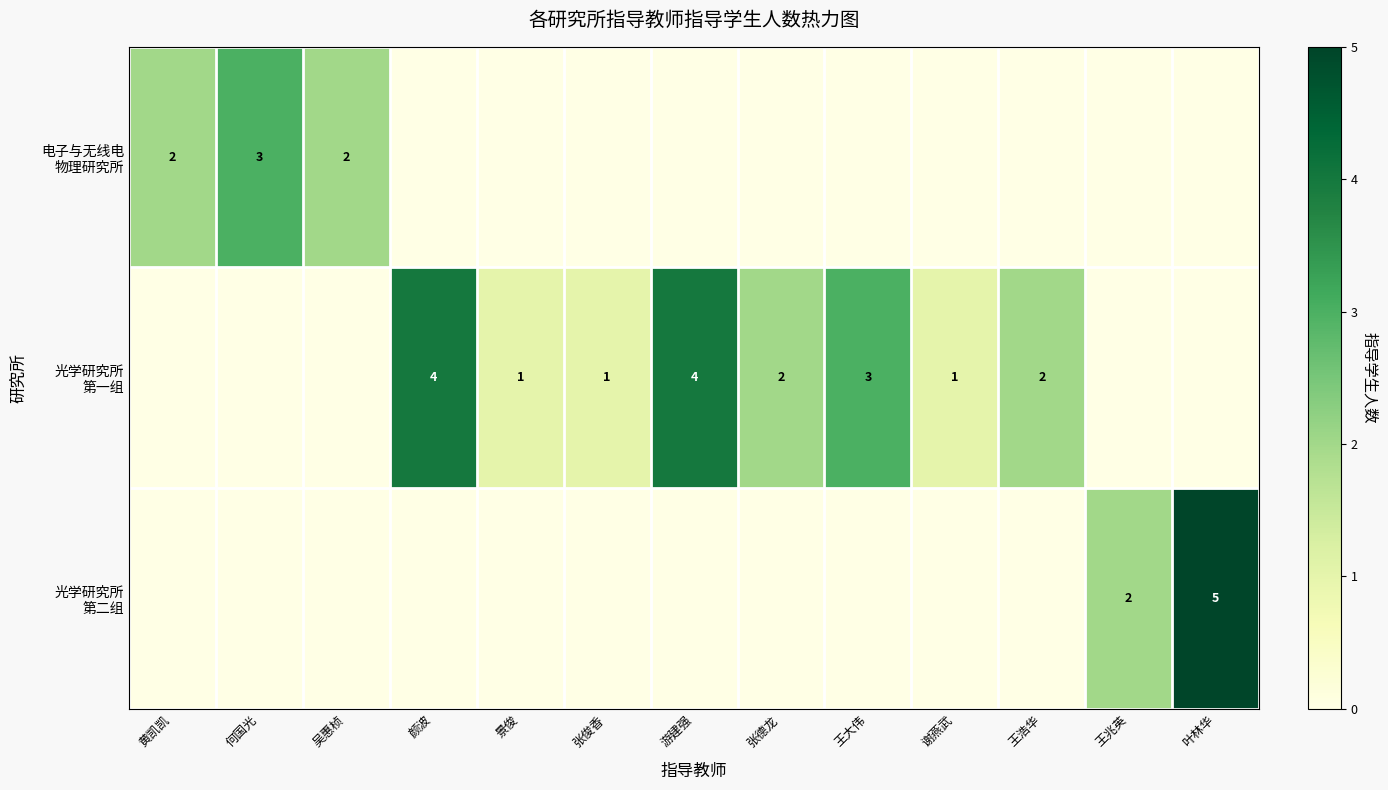

At which label does 光学研究所 第一组 reach its peak?

颜波